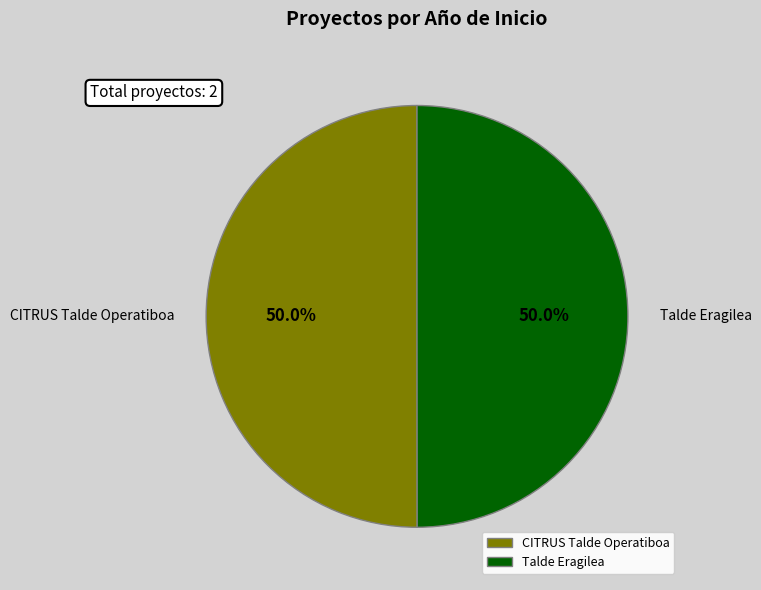

What portion of the pie excludes Talde Eragilea?

50.0%